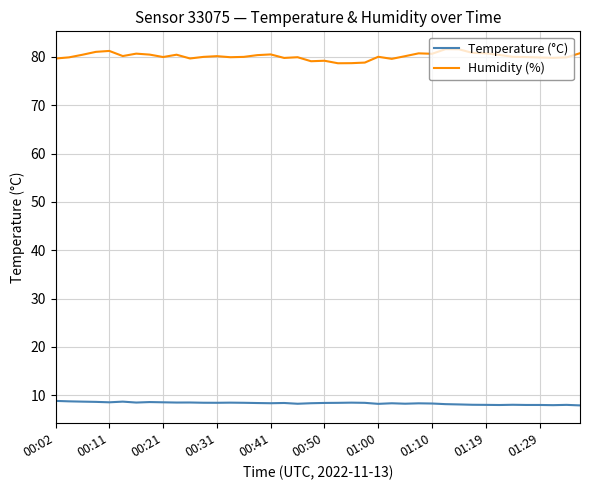

Which series has the largest range (max minus min)?

Humidity (%)